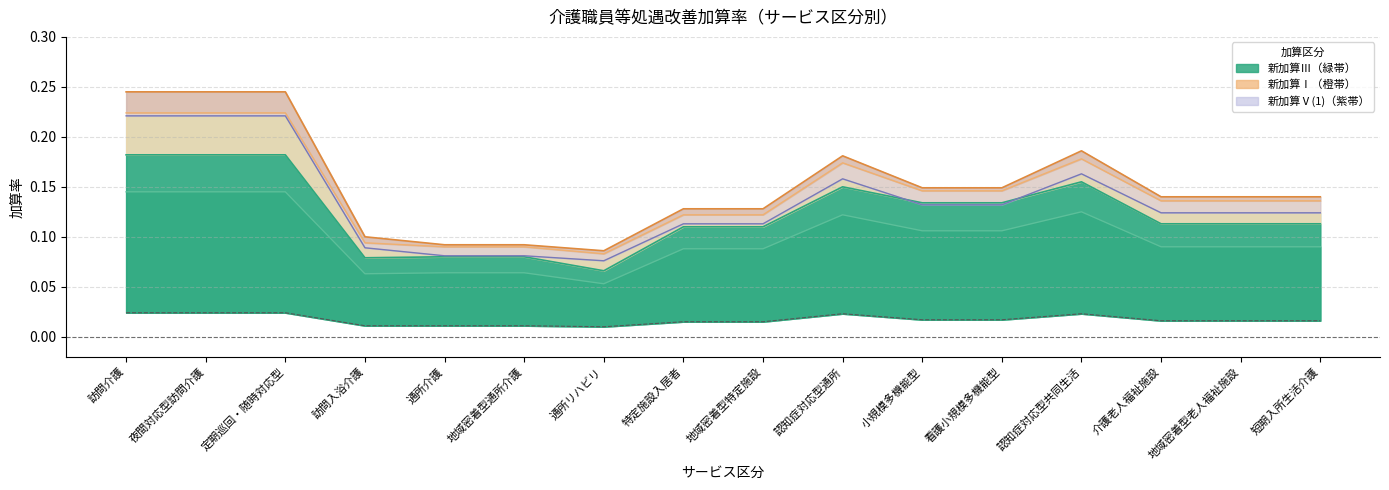

What is the highest value of the 新加算Ⅴ(1) series?

0.2